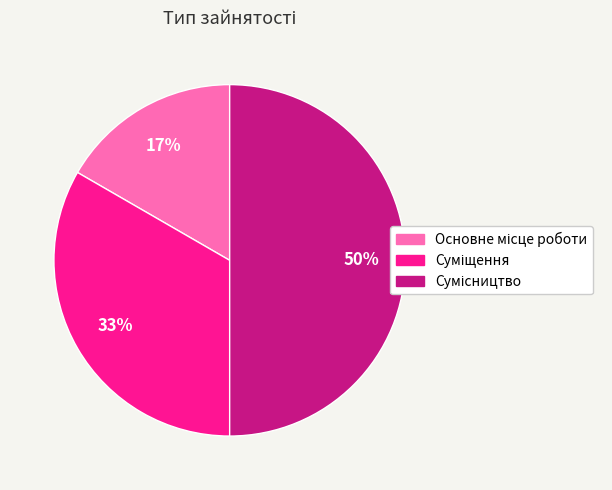

To the nearest percent, what is the average slice percentage?

33%